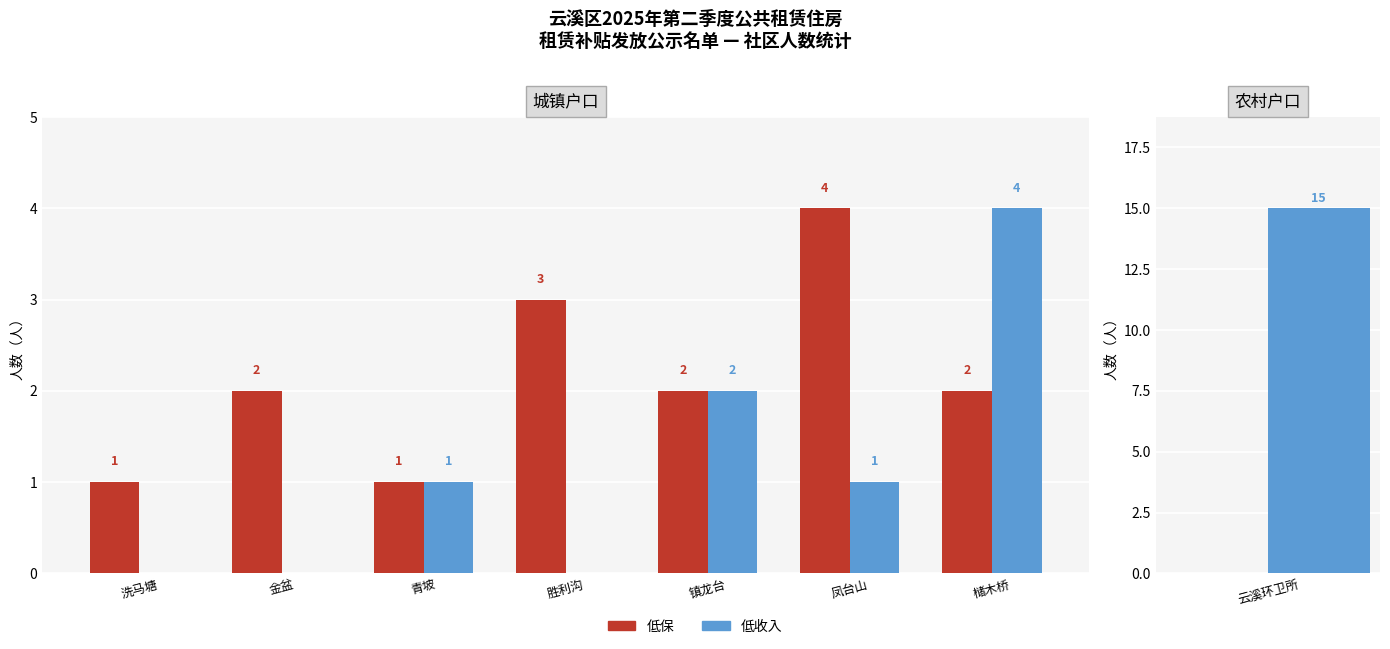

Are the bars horizontal?

No